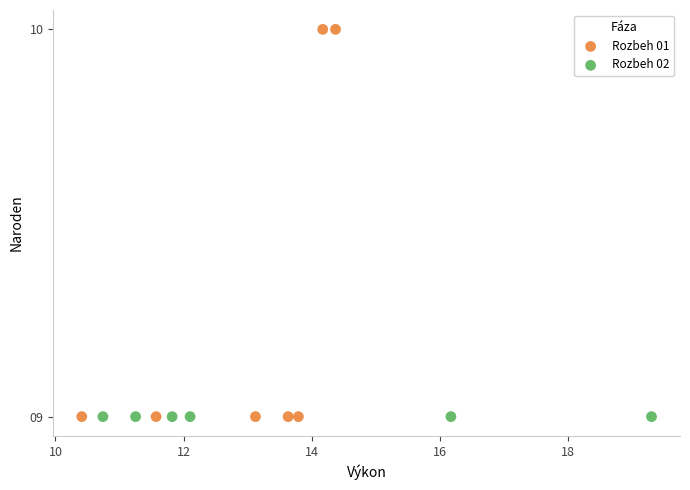

Which series contains the highest Y value?

Rozbeh 01